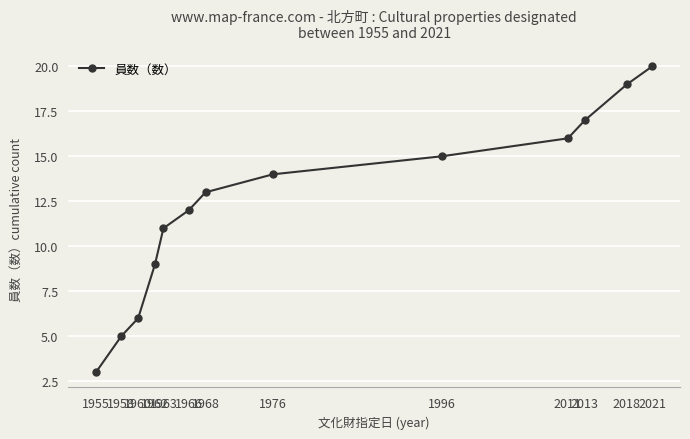

Rank the categories by value from highest to lowest.

2021, 2018, 2013, 2011, 1996, 1976, 1968, 1966, 1963, 1962, 1960, 1958, 1955